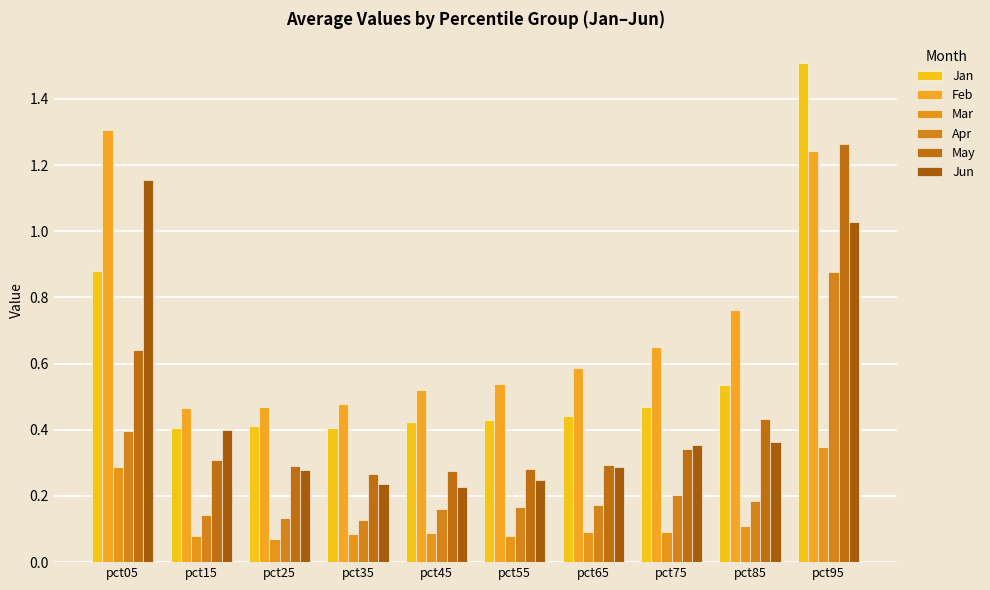

The Jun series shows 0.3 at pct05. True or false?

False